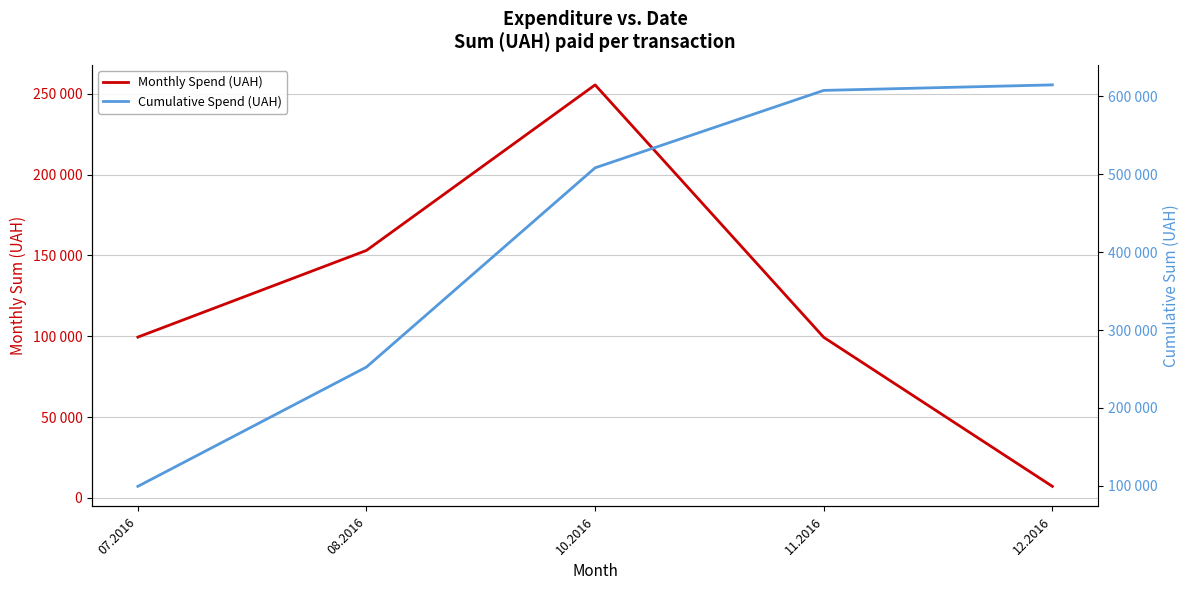

Is it true that Monthly Spend (UAH) equals 7080.0 at 12.2016?

True